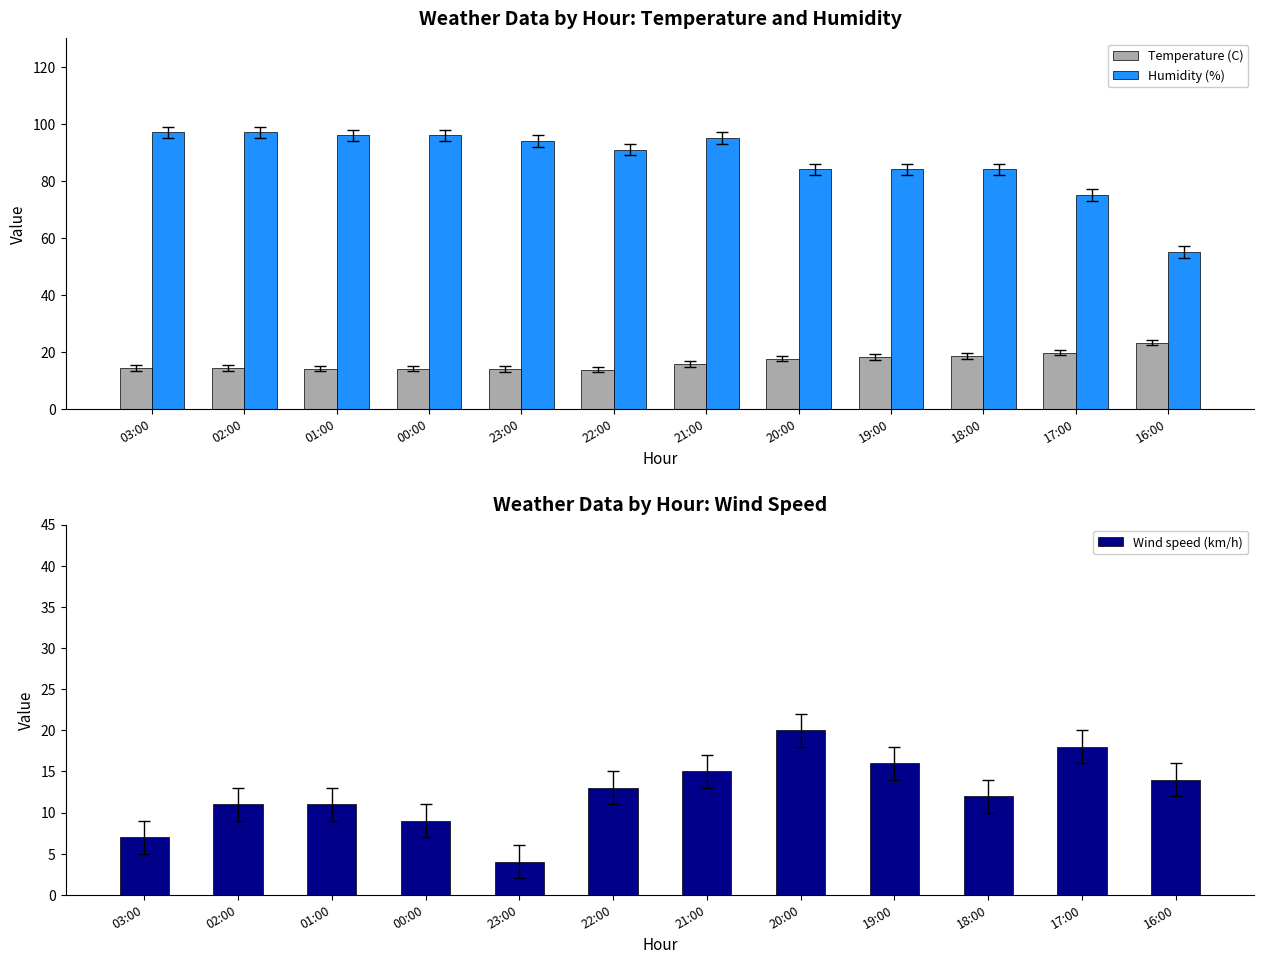

At which label does Wind speed (km/h) first exceed 13?

21:00